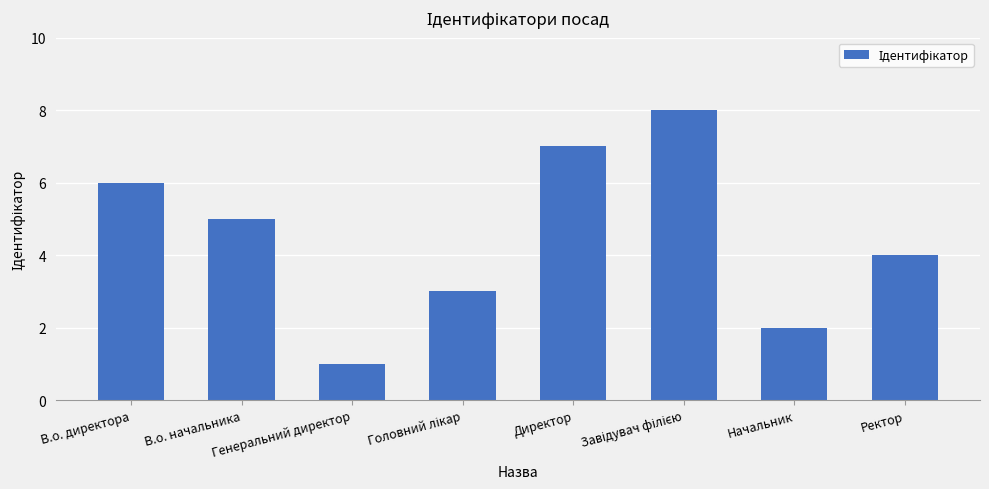

What is the difference between the maximum and second lowest values?

6